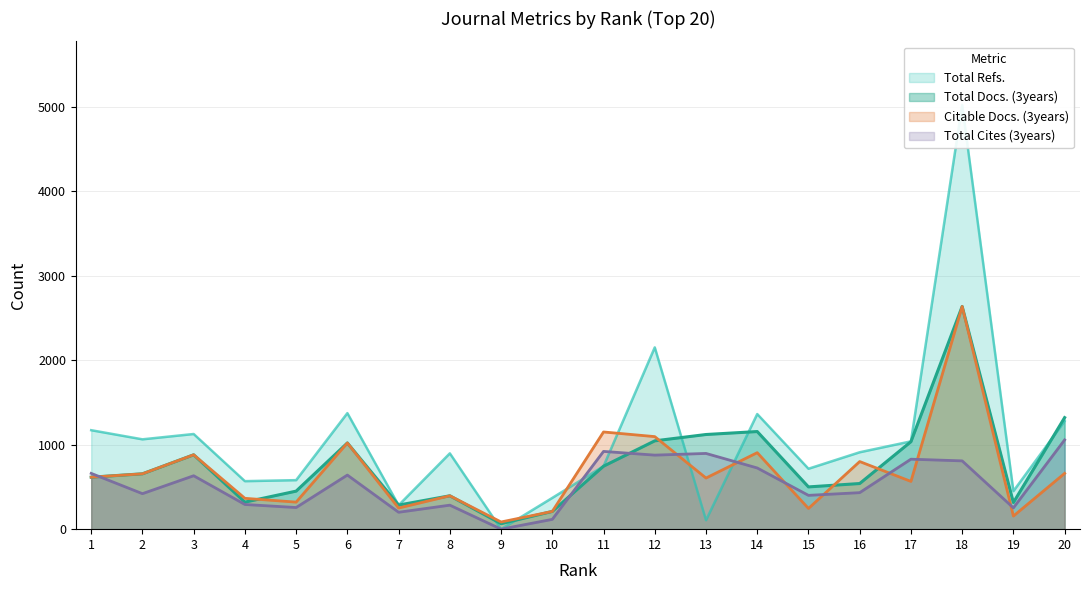

Rank the series by their average value, from highest to lowest.

Total Refs., Total Docs. (3years), Citable Docs. (3years), Total Cites (3years)